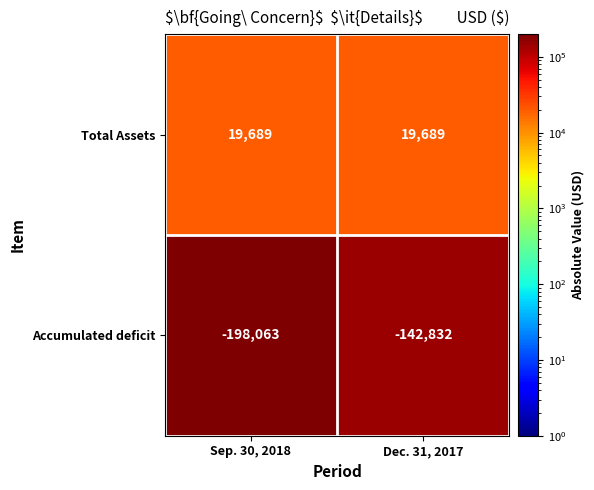

Which category has the highest value in the Accumulated deficit series?

Dec. 31, 2017